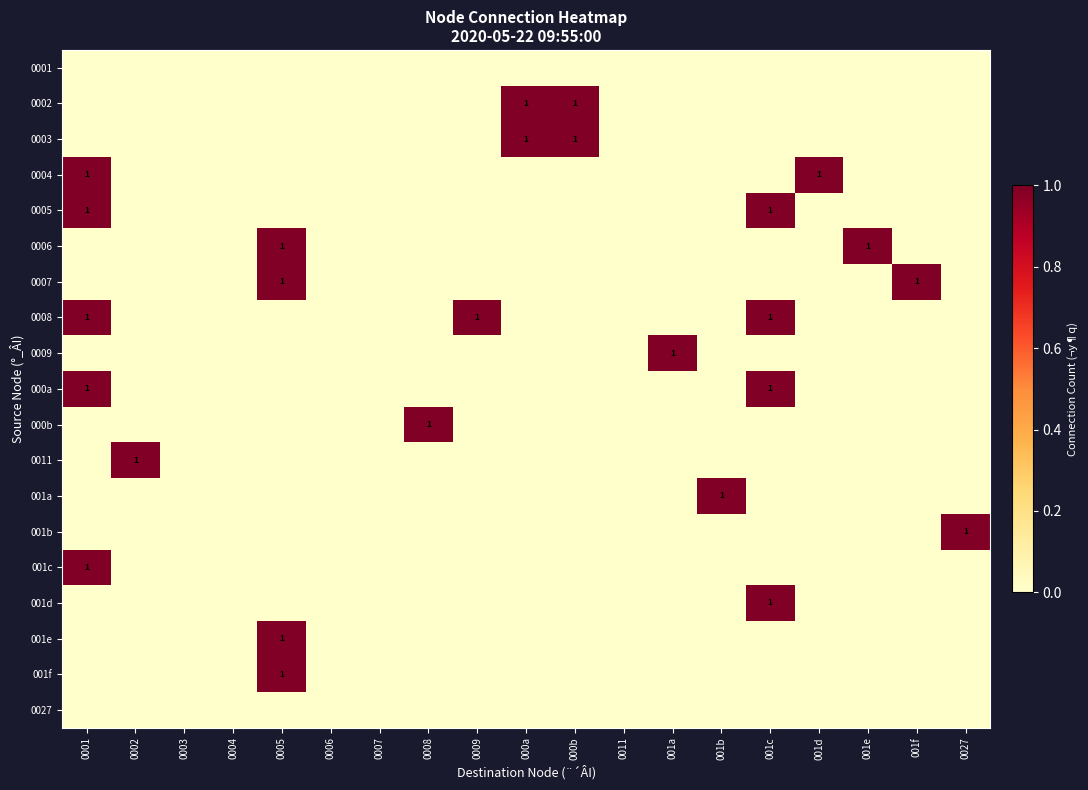

At which category does the chart reach its minimum across all series?

0001